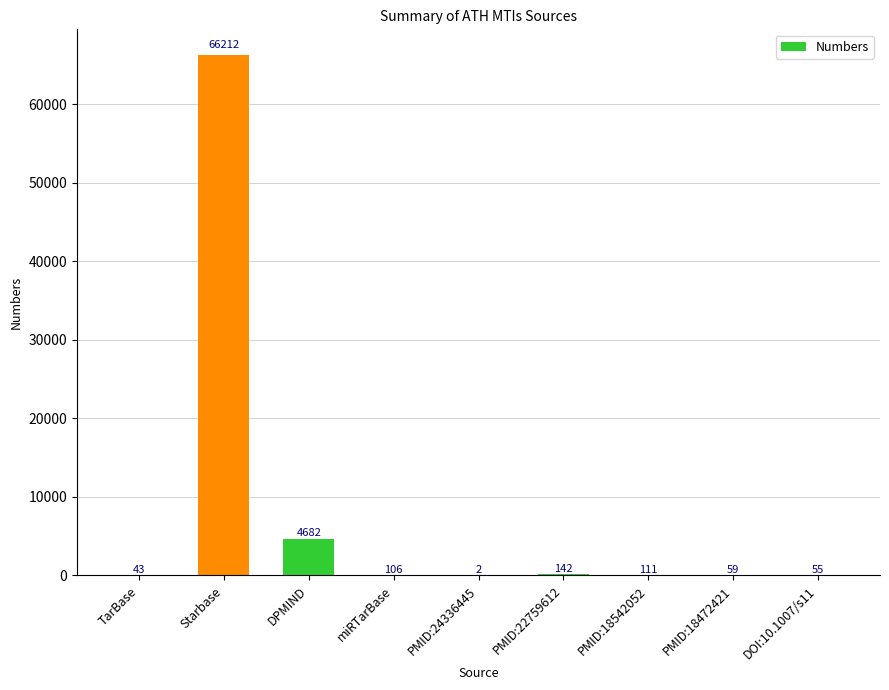

Reading left to right, what are all the values shown in this chart?

43	66212	4682	106	2	142	111	59	55